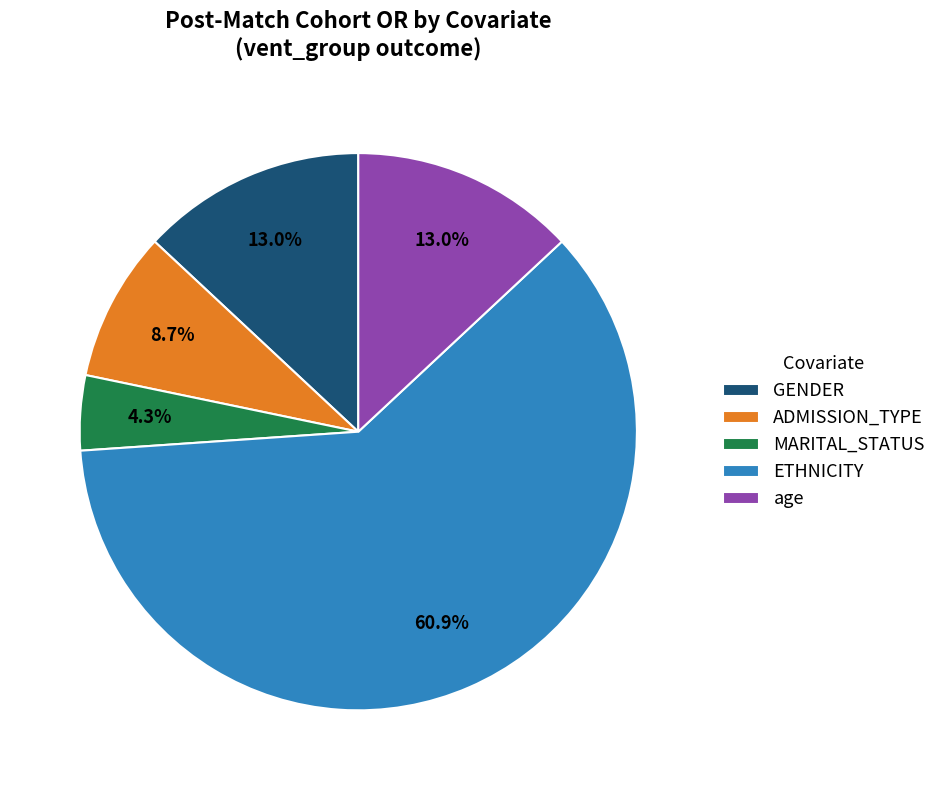

What is the smallest slice in the pie chart?

MARITAL_STATUS